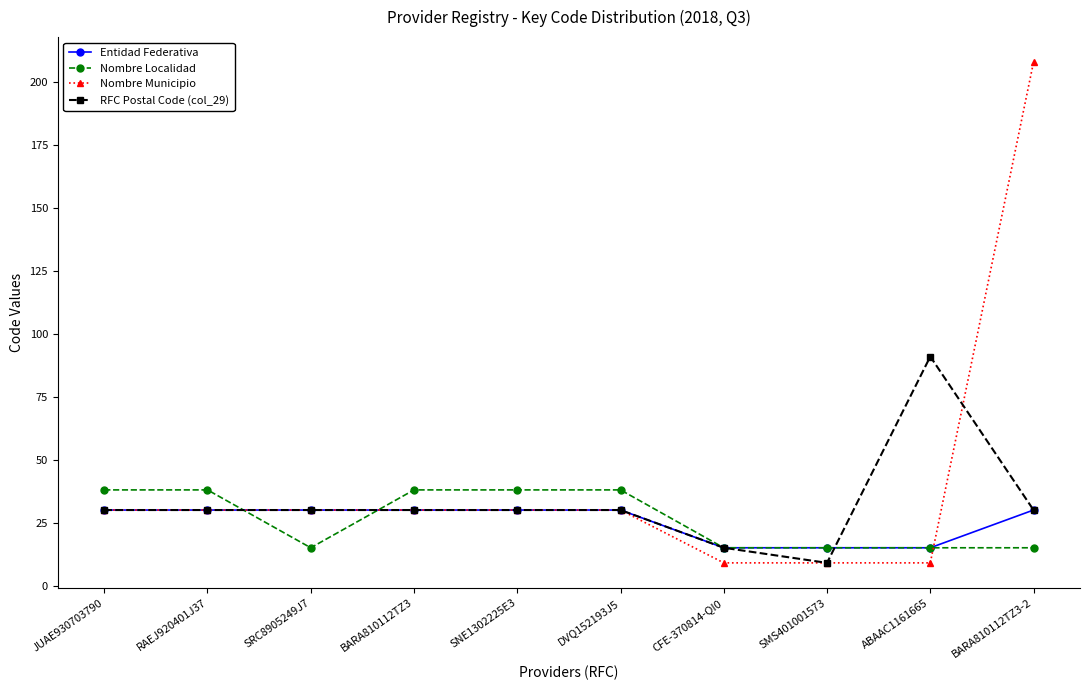

List the series in order of their peak value, highest first.

Nombre Municipio, RFC Postal Code (col_29), Nombre Localidad, Entidad Federativa